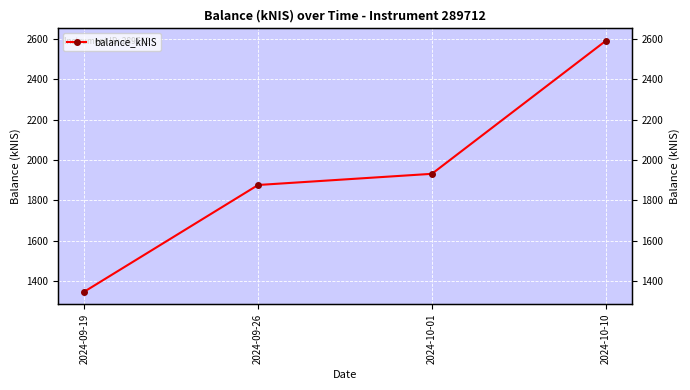

What is the sum of all values?

7747.3